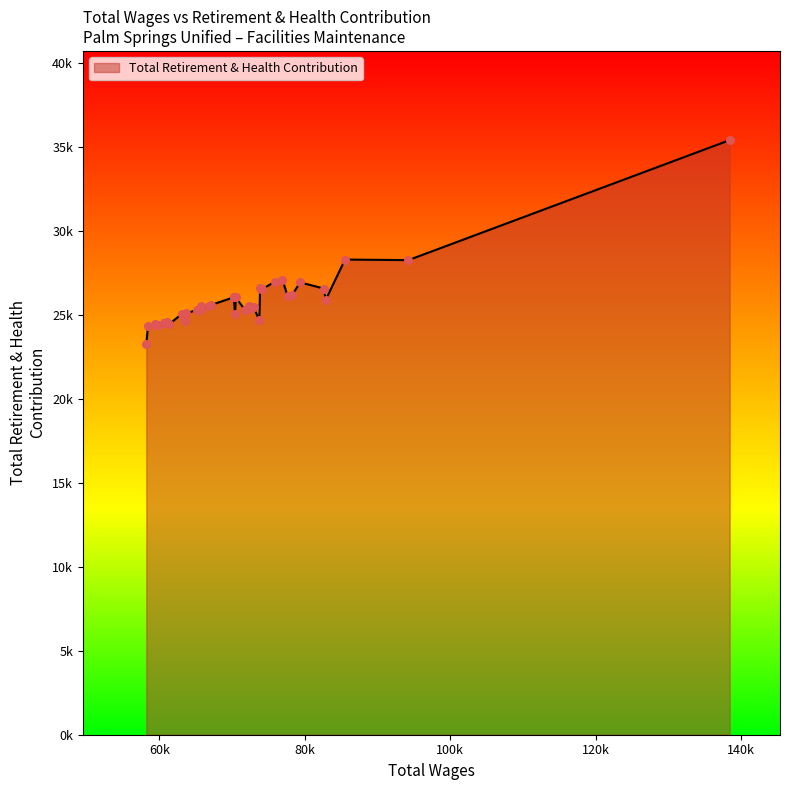

What is the ratio of the value at 1 to the value at 0?

0.8